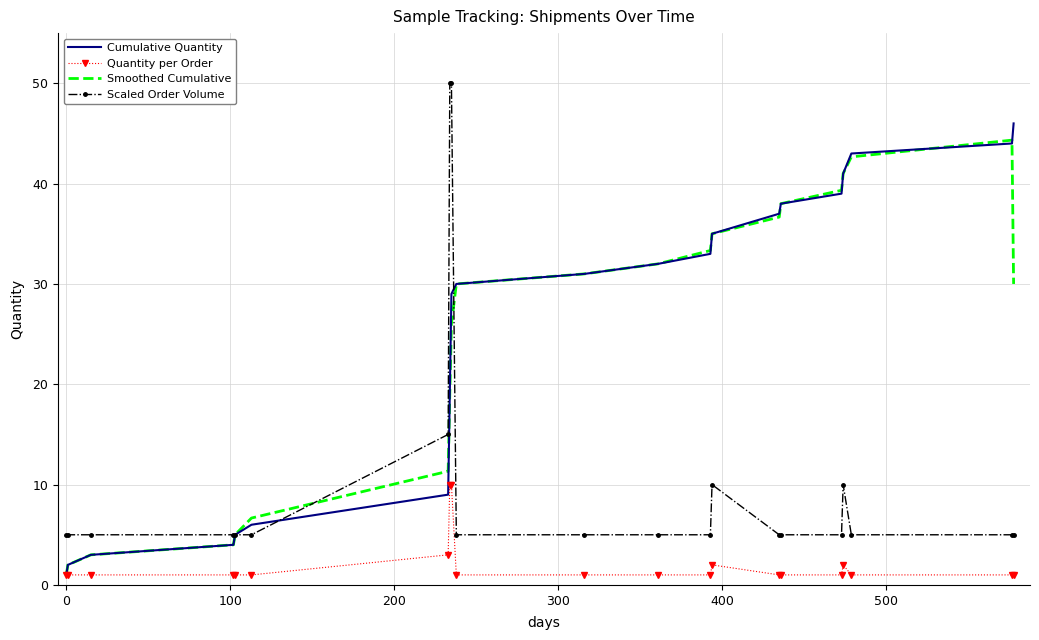

True or false: Scaled Order Volume and Quantity per Order cross at least once.

False